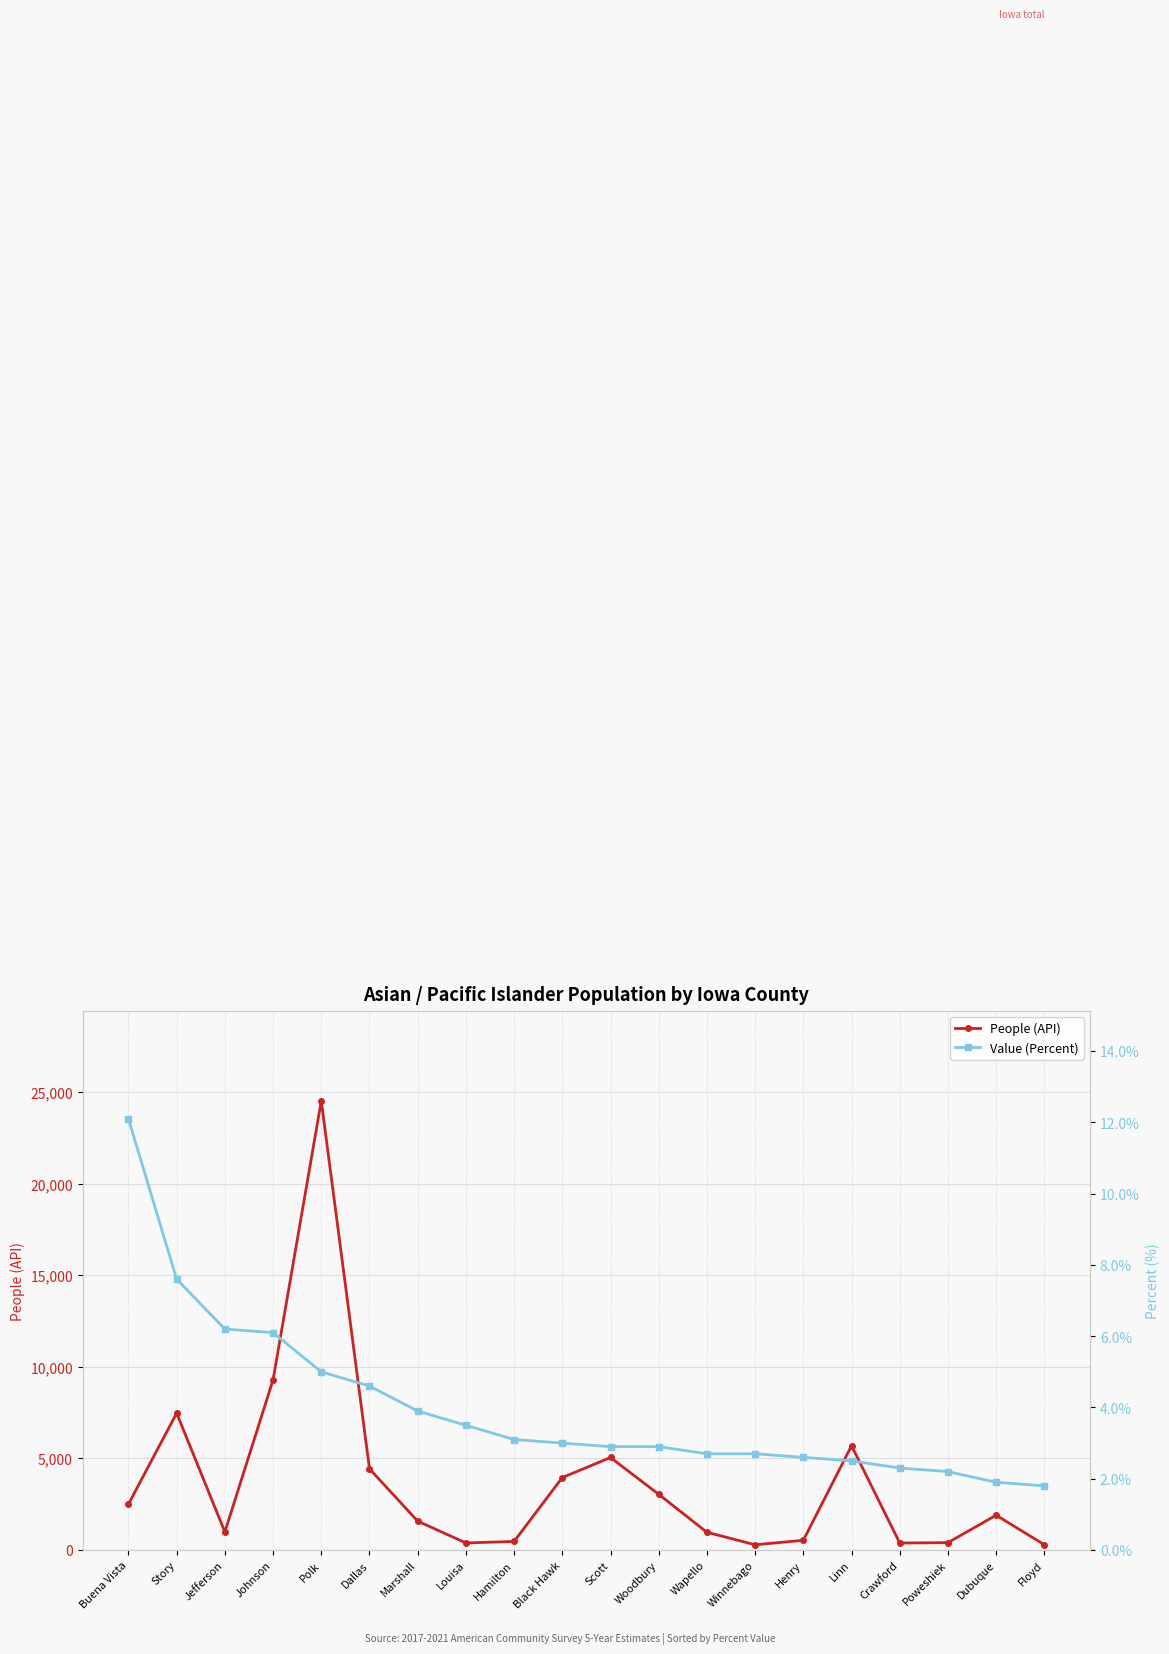

What is the label of the 3rd point from the right?

Poweshiek